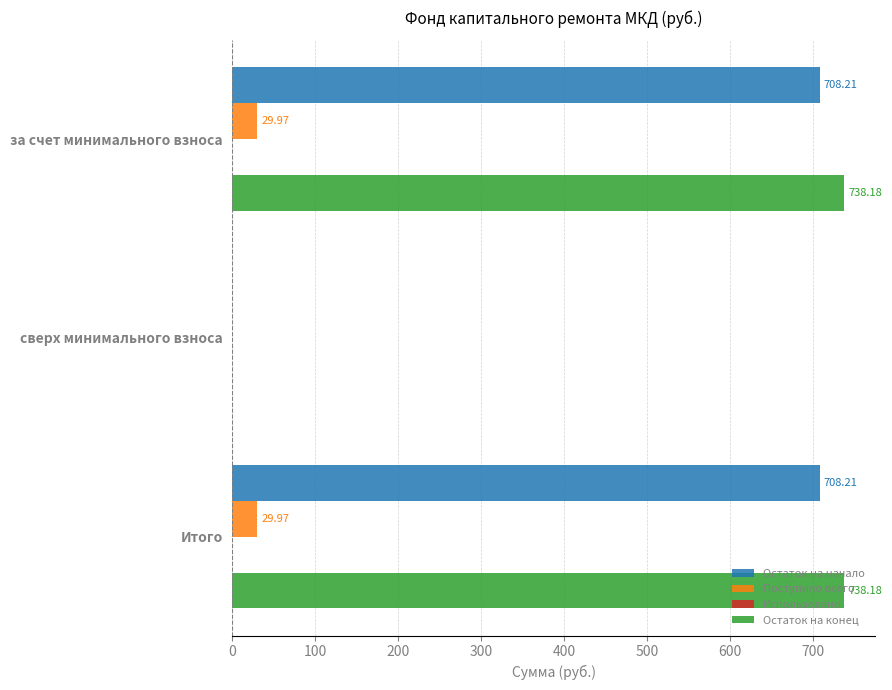

What is the sum of all Остаток на начало values?

1416.4